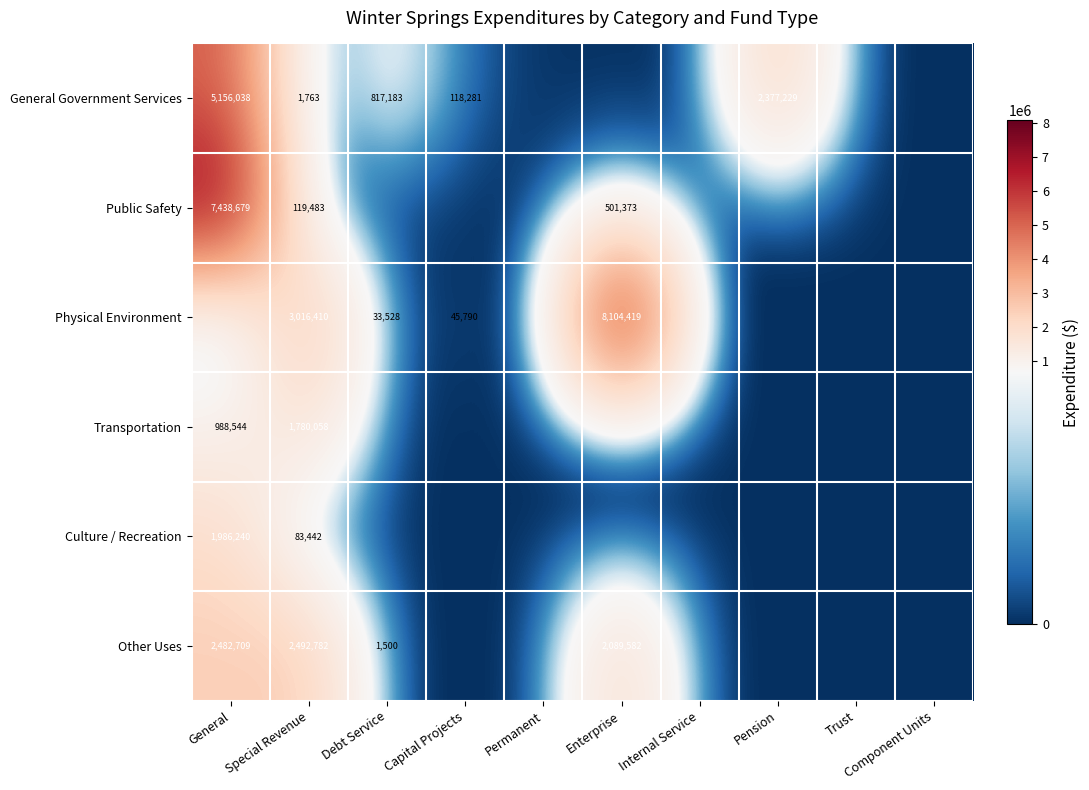

Is it true that Physical Environment equals 11142889 at Enterprise?

False